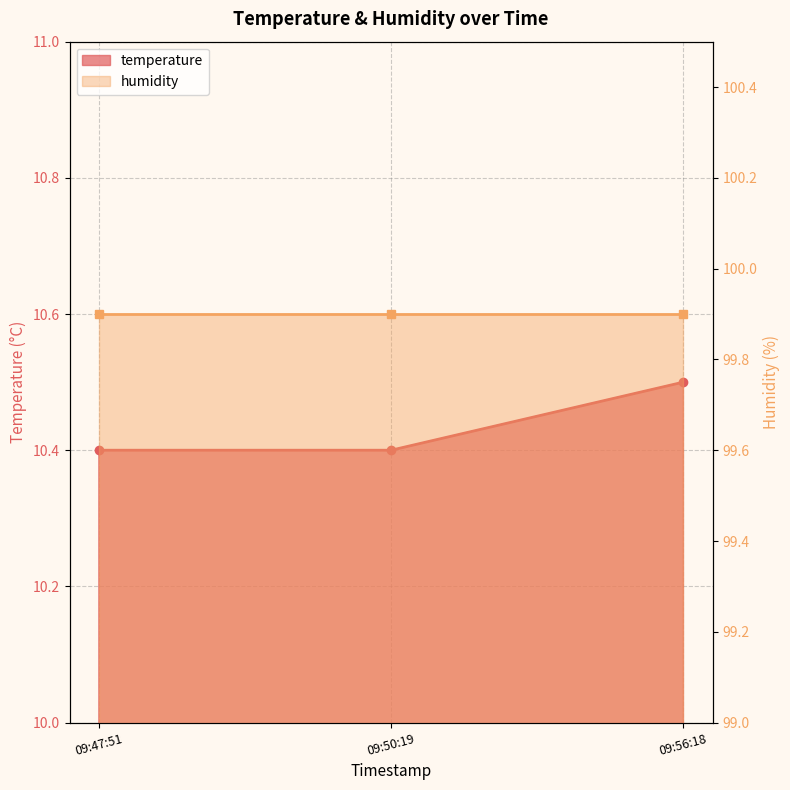

What is the sum of all values?

31.3